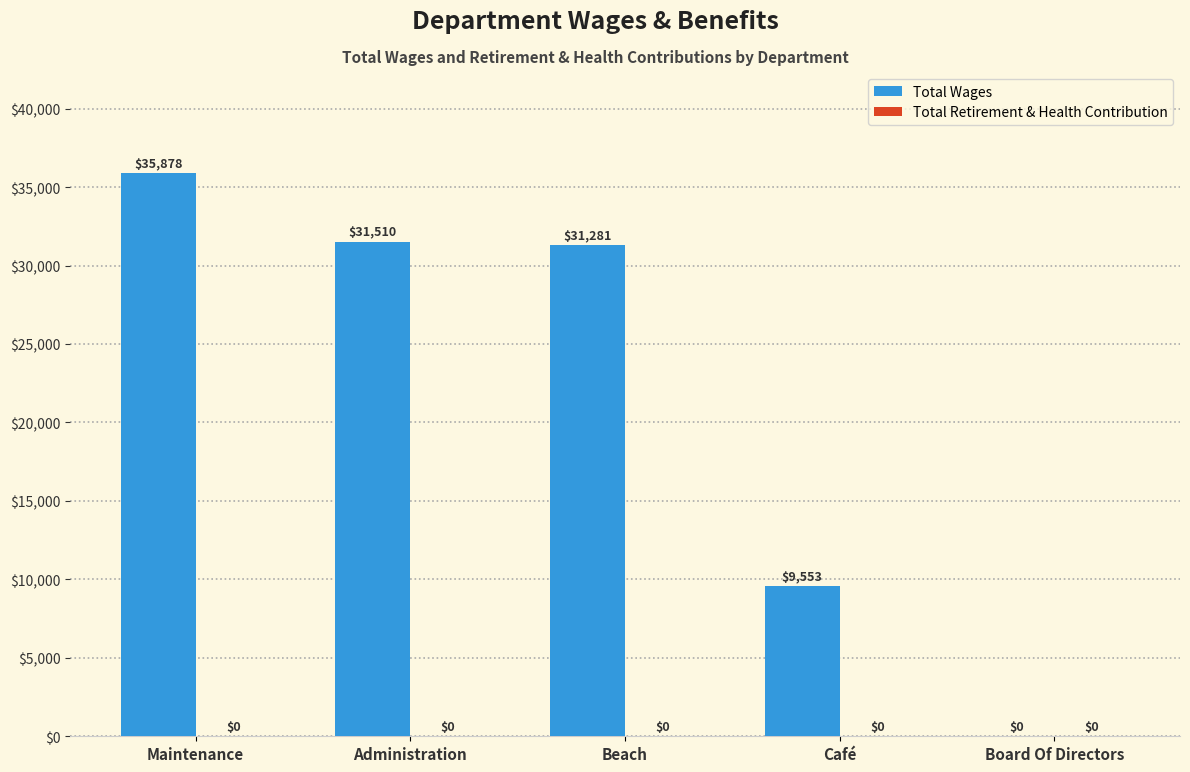

Reading right to left, list all the values displayed in this chart.

Board Of Directors=0	Café=9553	Beach=31281	Administration=31510	Maintenance=35878